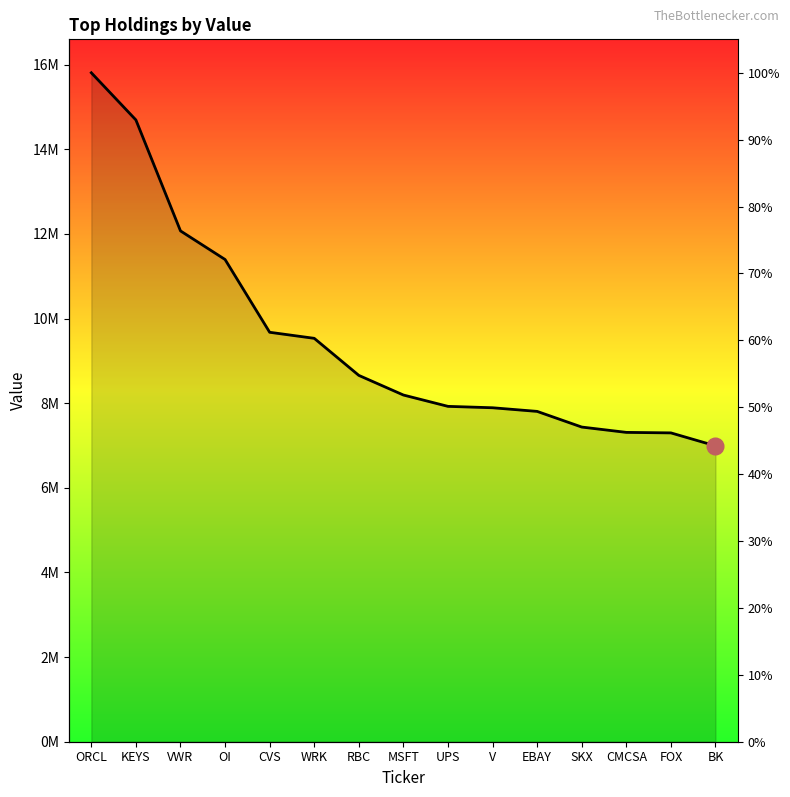

Reading left to right, extract all data points from this chart.

15810000	14695000	12073000	11397000	9677000	9534000	8658000	8194000	7926000	7893000	7807000	7437000	7311000	7299000	6993000